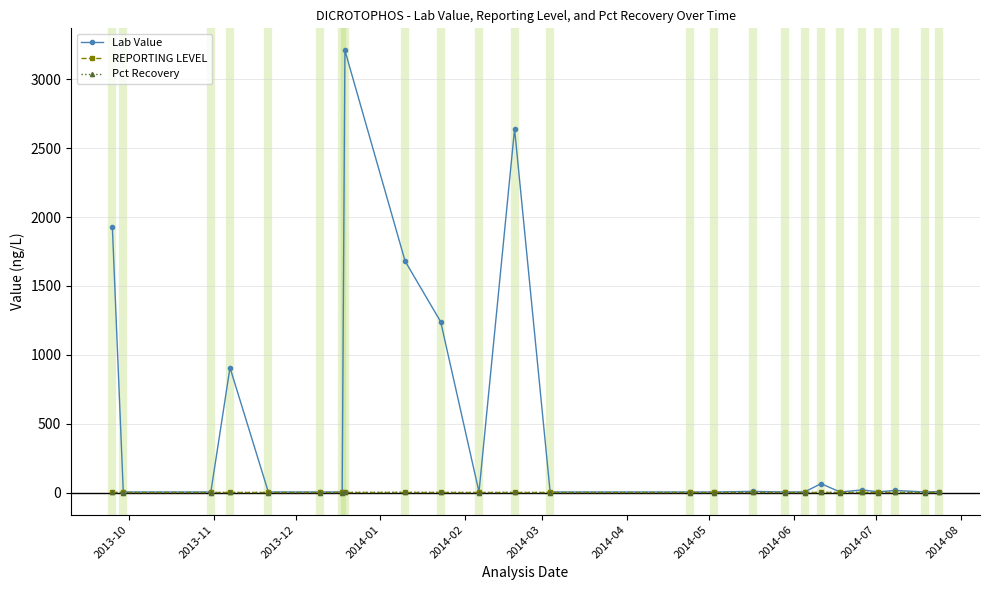

True or false: Lab Value has more than 0 points higher than both neighbors.

True